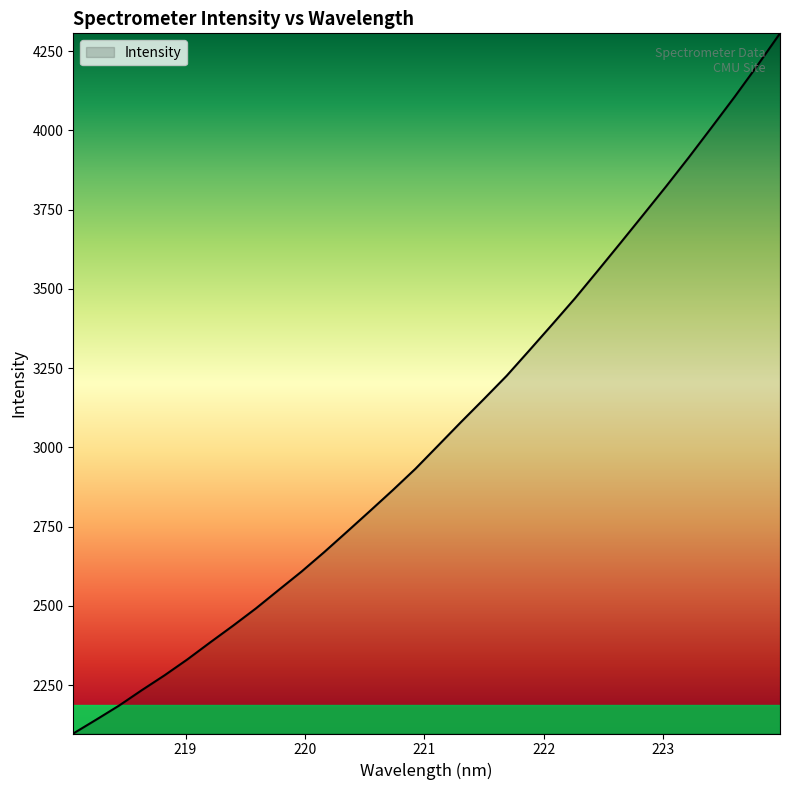

What is the minimum value shown in the chart?

2097.3